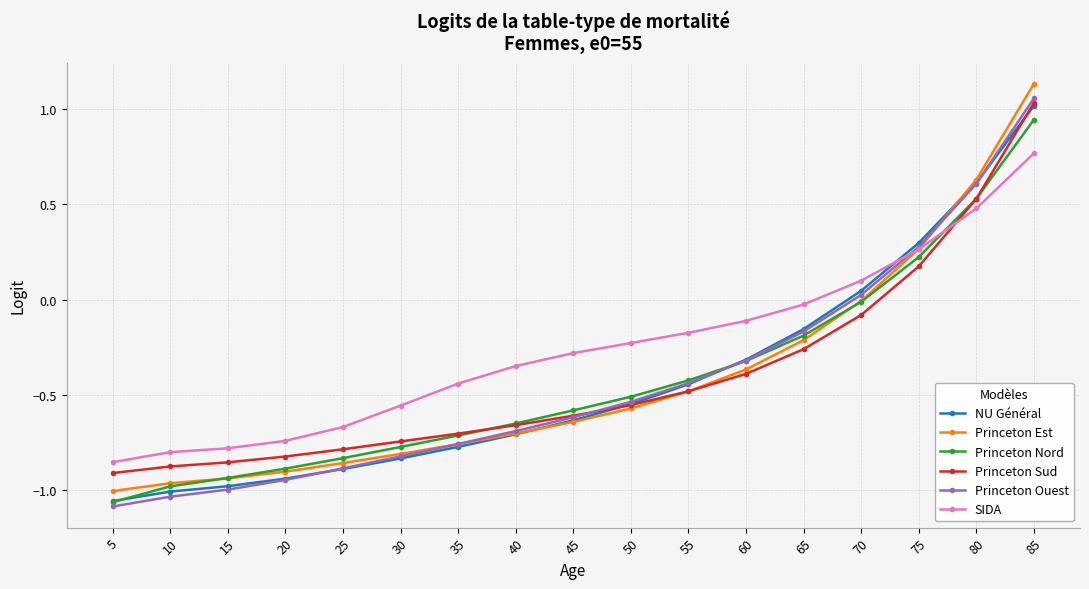

How many positive values does the Princeton Nord series have?

3